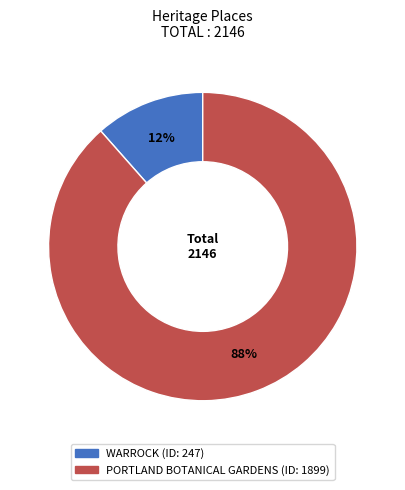

How many slices are in this pie chart?

2